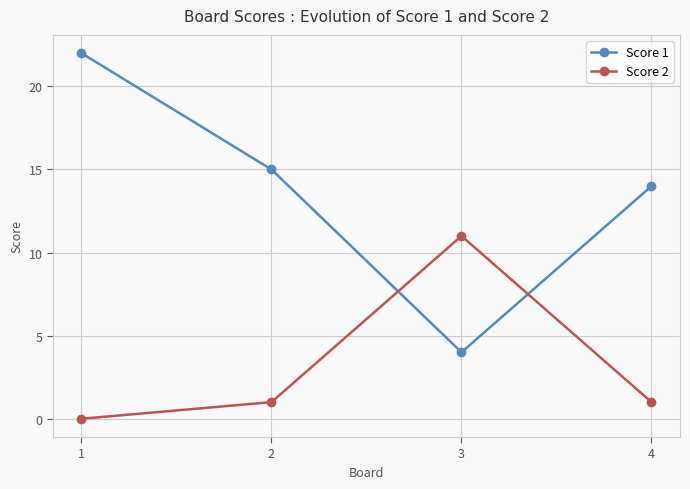

Which series has the widest spread of values?

Score 1